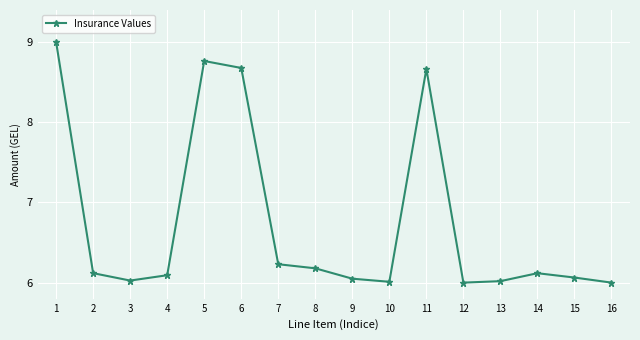

What is the average value?

6.8